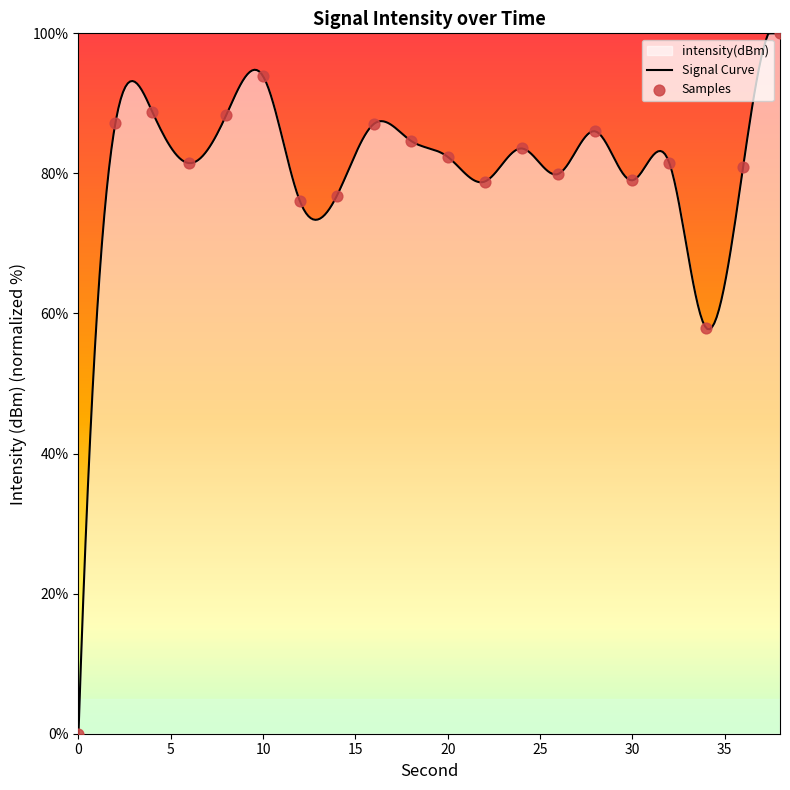

Between 36 and 30, which is larger?

36